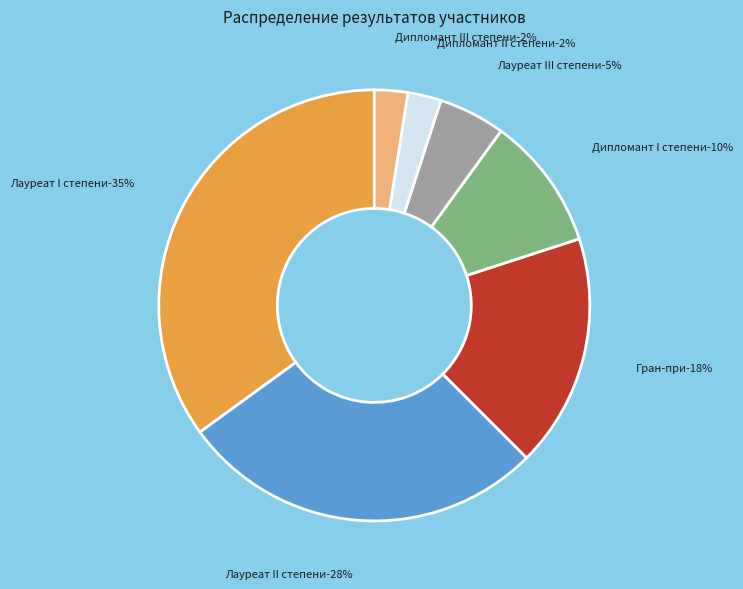

To the nearest percent, what is the average slice percentage?

14%